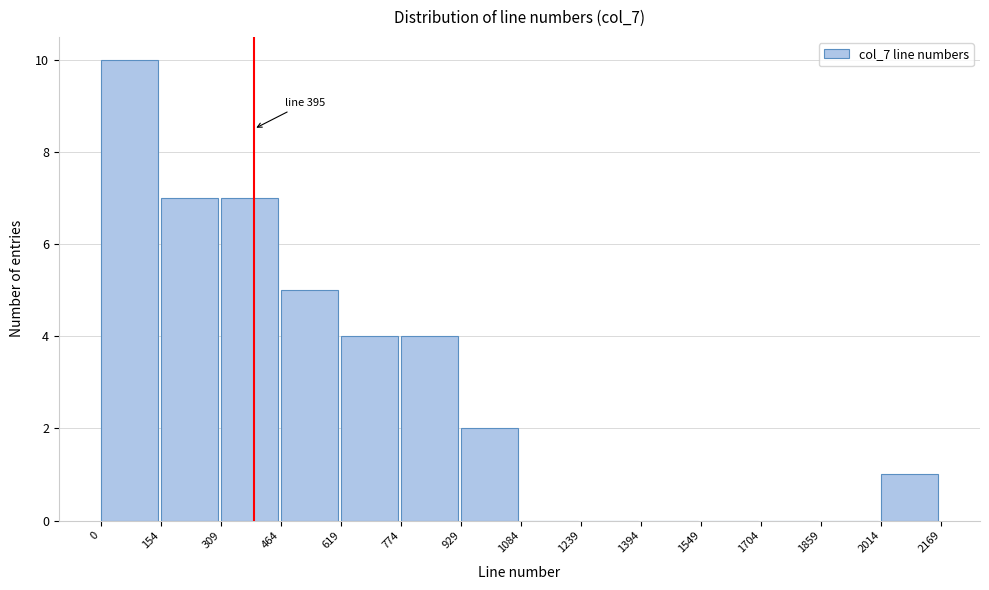

Over which range of the x-axis is the bar tallest?

0 to 154